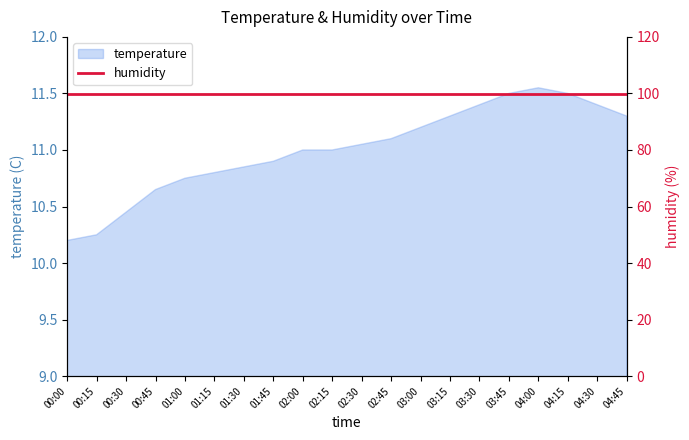

How many interior local peaks (higher than both neighbors) does the data have?

1